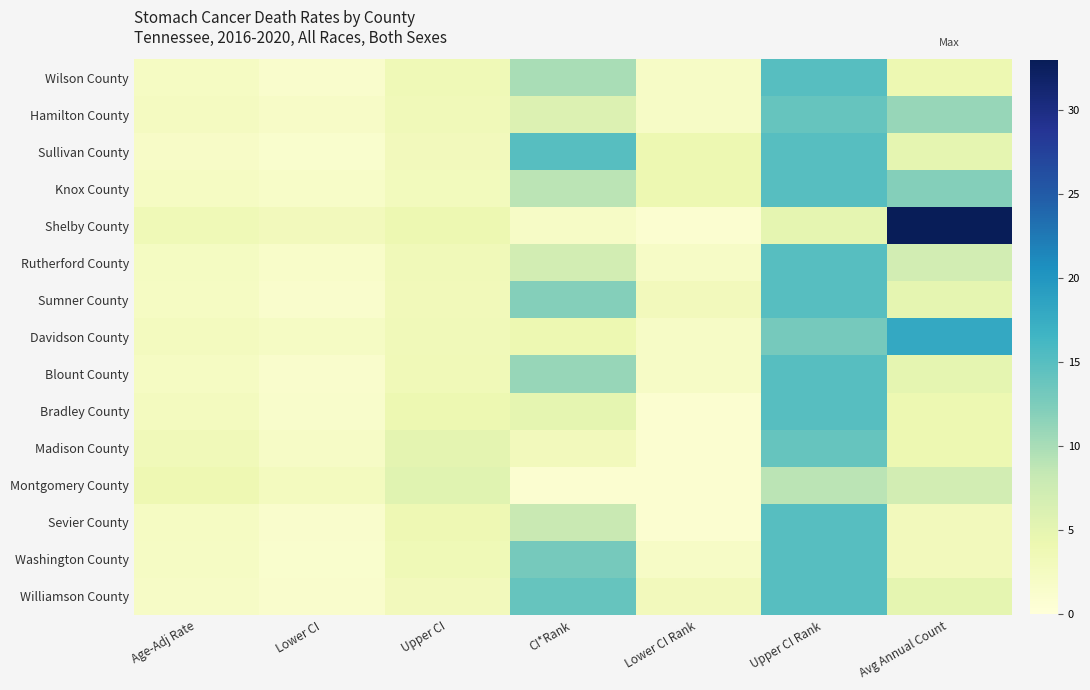

How many categories are shown in the chart?

7